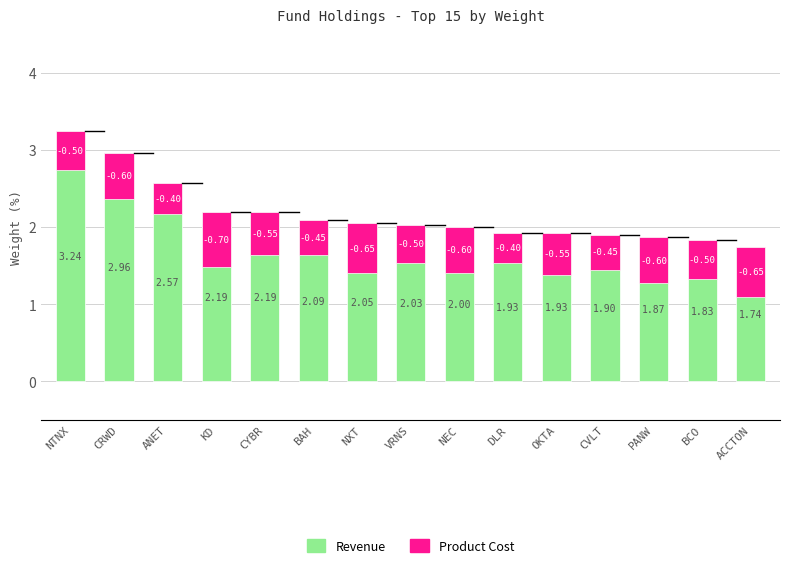

Reading right to left, extract all data points from this chart.

Revenue: ACCTON=1.7	BCO=1.8	PANW=1.9	CVLT=1.9	OKTA=1.9	DLR=1.9	NEC=2.0	VRNS=2.0	NXT=2.0	BAH=2.1	CYBR=2.2	KD=2.2	ANET=2.6	CRWD=3.0	NTNX=3.2
Product Cost: ACCTON=-0.7	BCO=-0.5	PANW=-0.6	CVLT=-0.5	OKTA=-0.6	DLR=-0.4	NEC=-0.6	VRNS=-0.5	NXT=-0.7	BAH=-0.5	CYBR=-0.6	KD=-0.7	ANET=-0.4	CRWD=-0.6	NTNX=-0.5